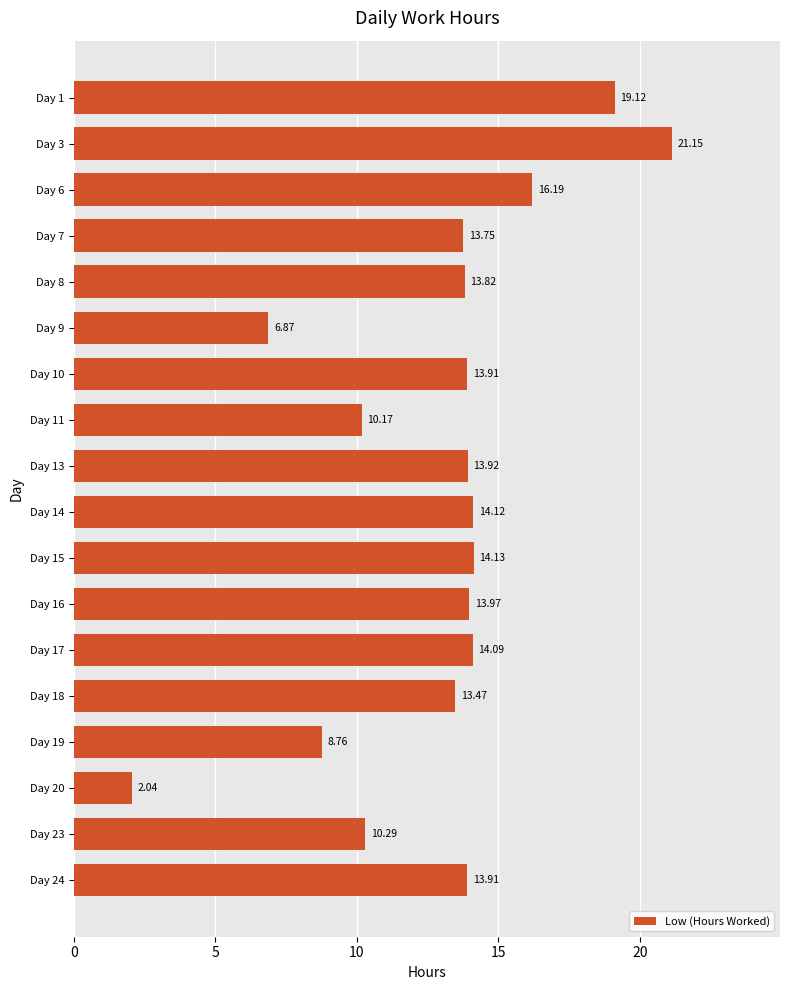

Which category has the highest value across all series?

Day 3